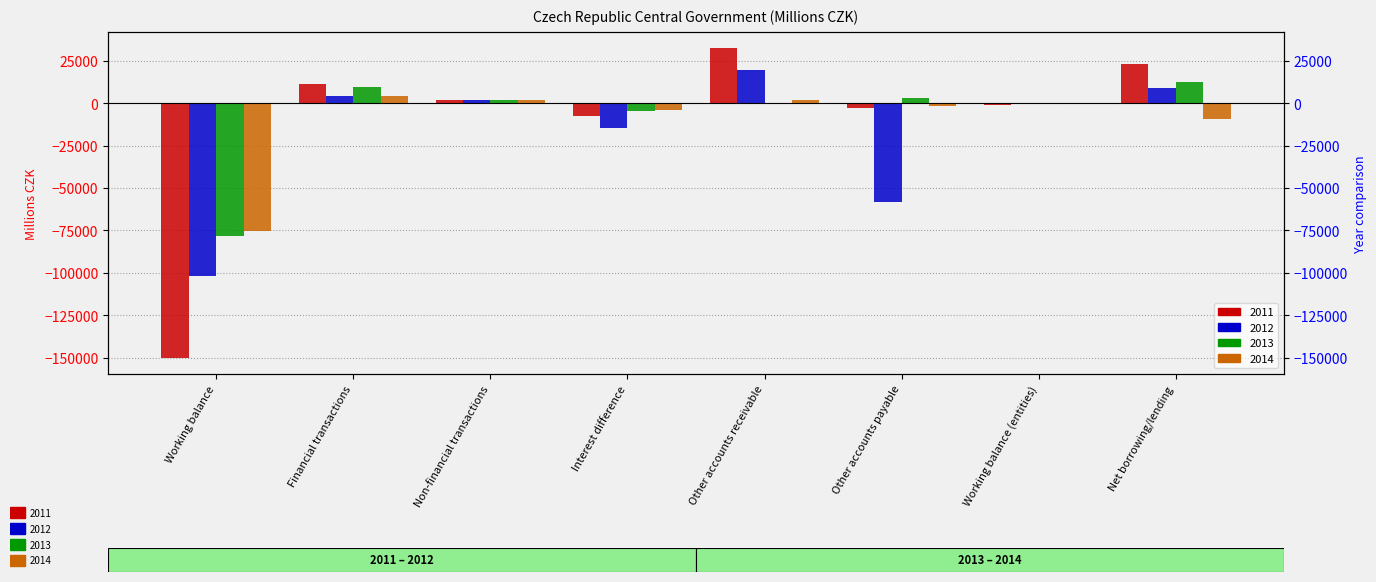

What is the difference between the maximum and minimum values in the 2011 series?

183302